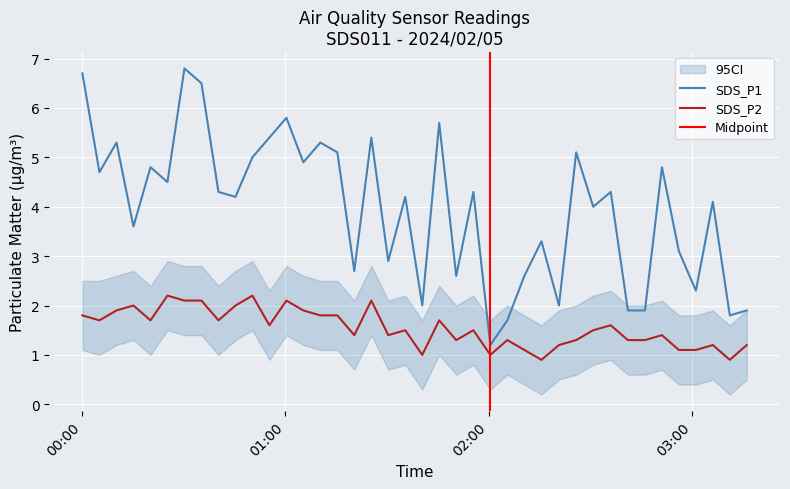

How many values in the SDS_P1 series are below 4?

16